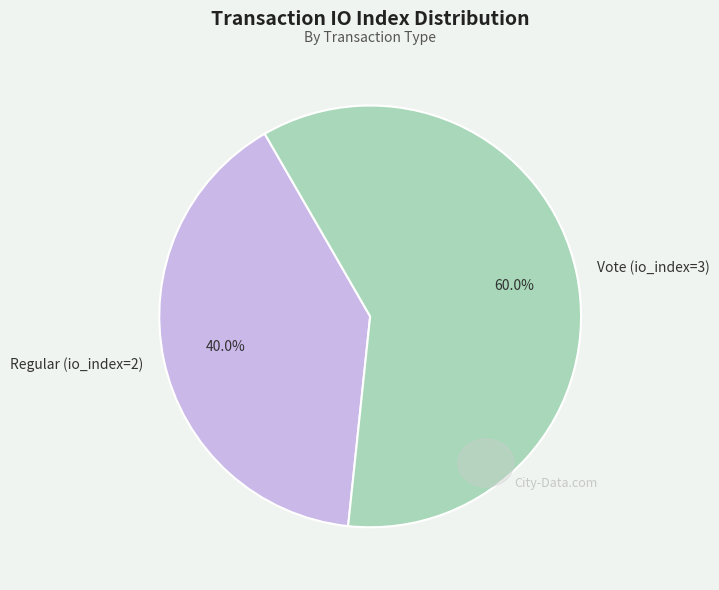

Between Regular (io_index=2) and Vote (io_index=3), which is larger?

Vote (io_index=3)